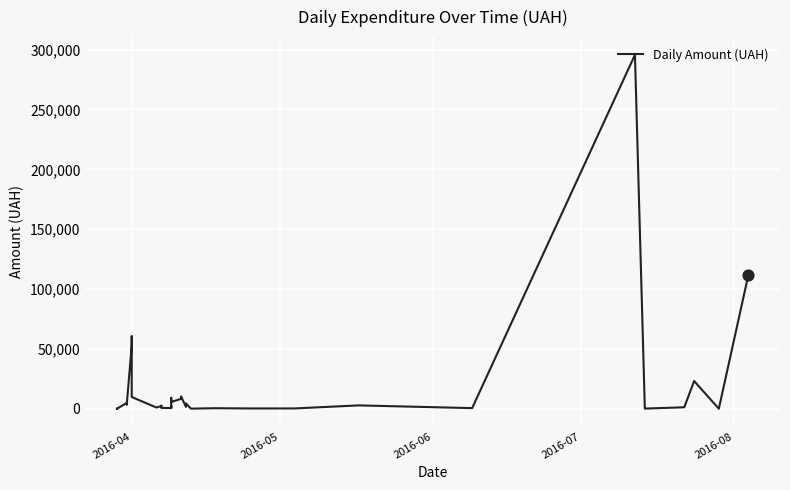

What is the change in value from 2016-07 to 2016-08?

-1324.8